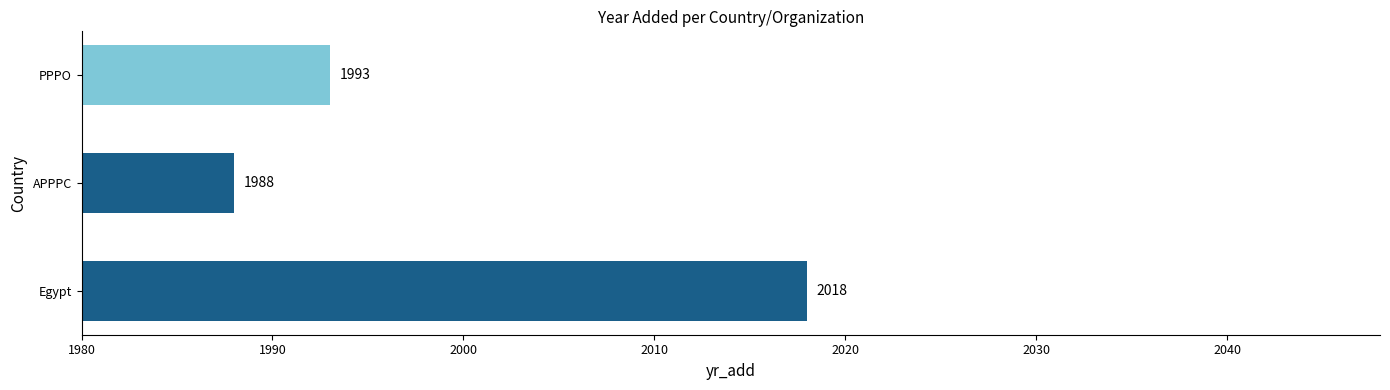

How many distinct data groups are displayed?

1